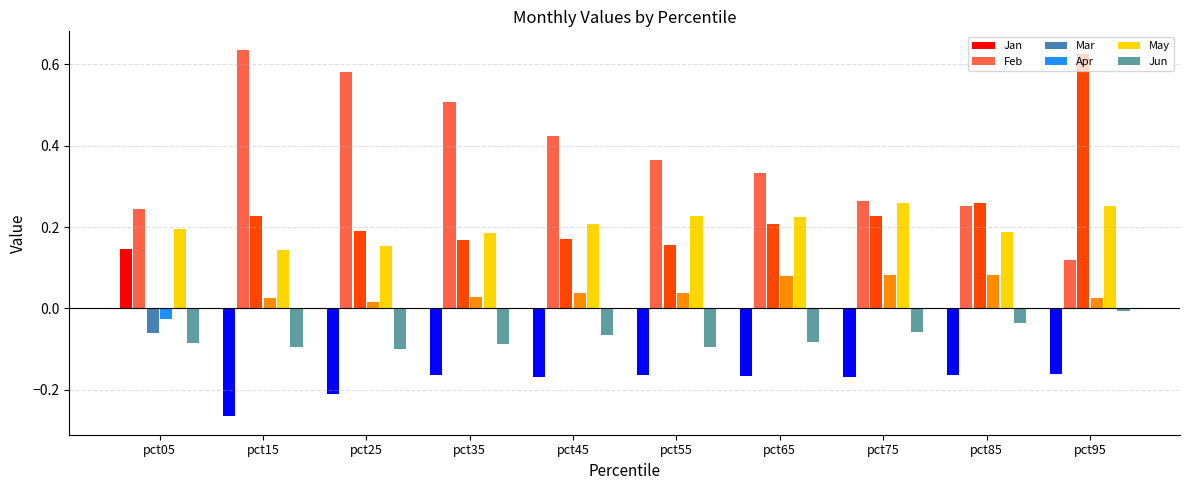

The Jan series shows -0.2 at pct95. True or false?

True